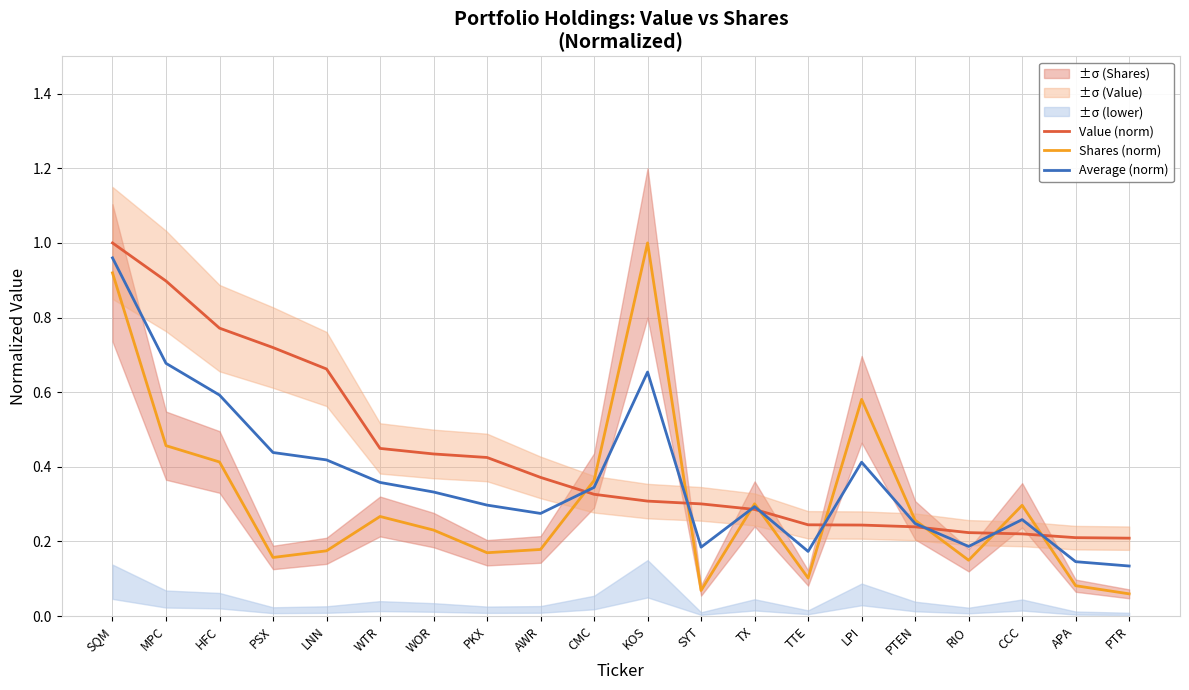

The value of Shares (norm) at HFC is 0.4. True or false?

True